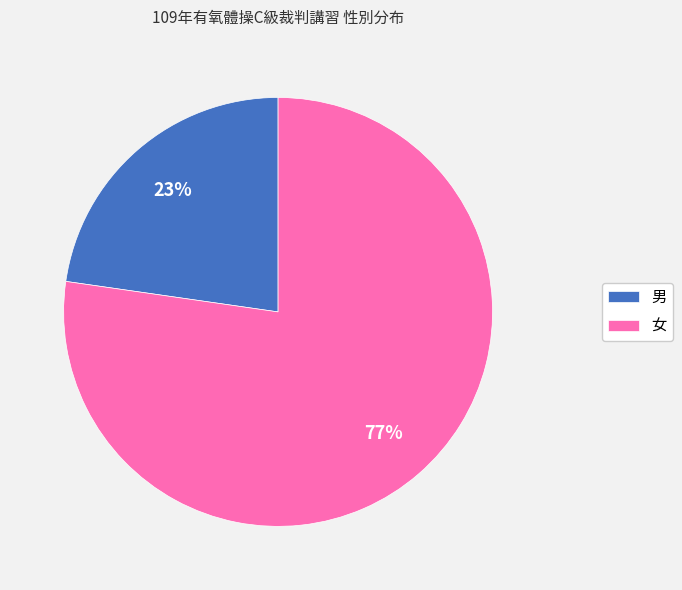

Count the number of slices in the pie.

2